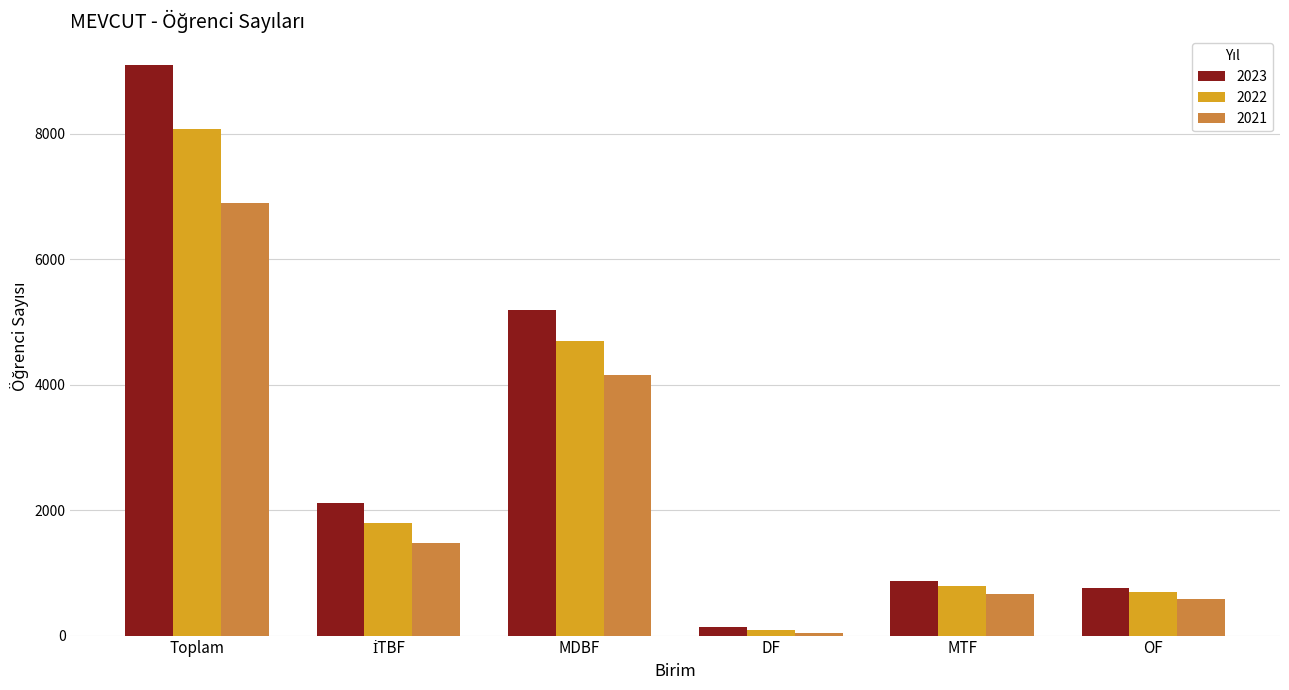

Reading left to right, transcribe all the data shown in this chart.

2023: 9094	2116	5192	144	877	765
2022: 8072	1800	4694	91	791	696
2021: 6902	1469	4148	42	665	578